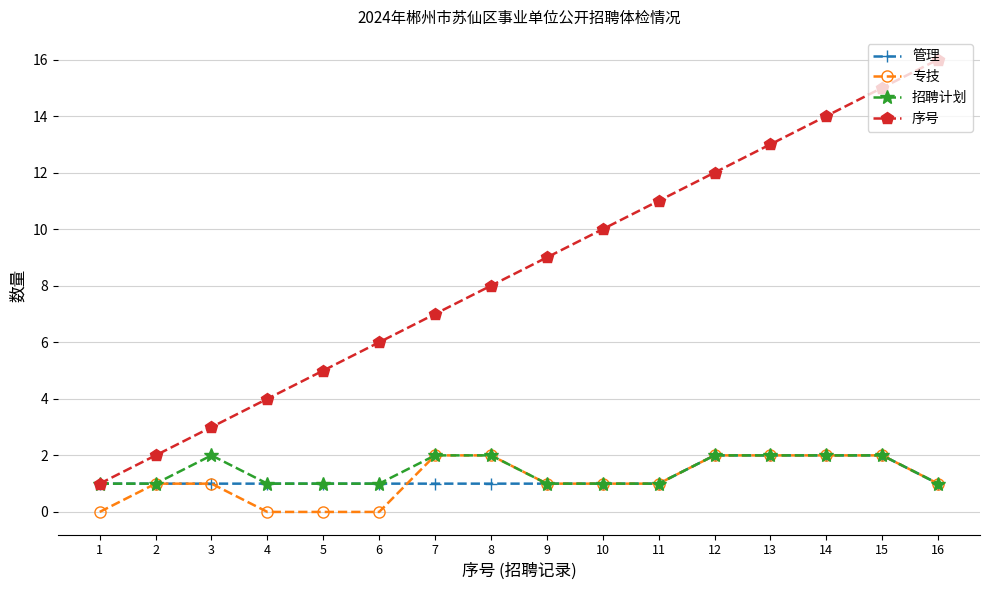

Rank the categories by 序号 value from highest to lowest.

16, 15, 14, 13, 12, 11, 10, 9, 8, 7, 6, 5, 4, 3, 2, 1